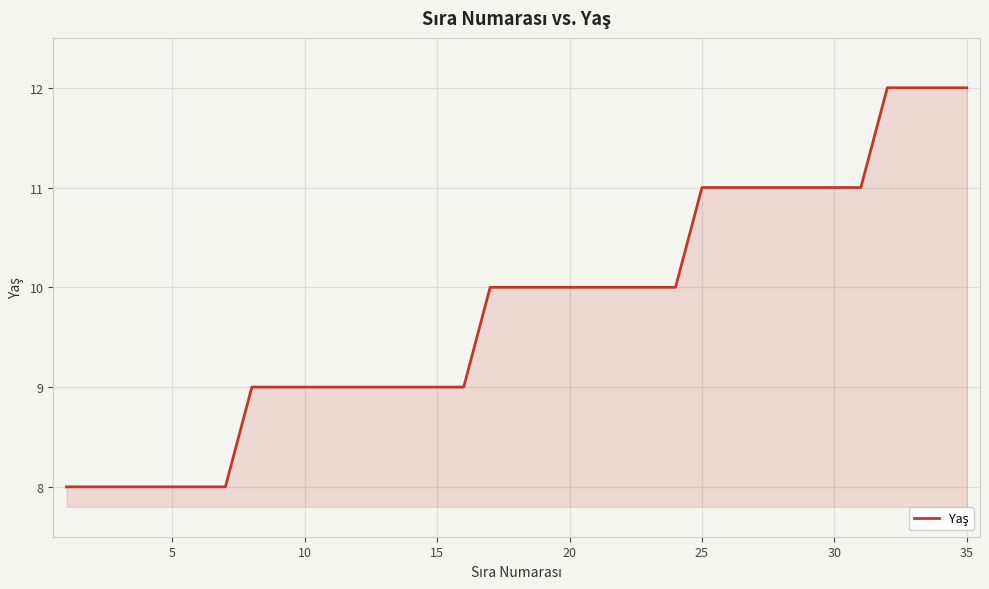

What is the smallest value displayed?

8